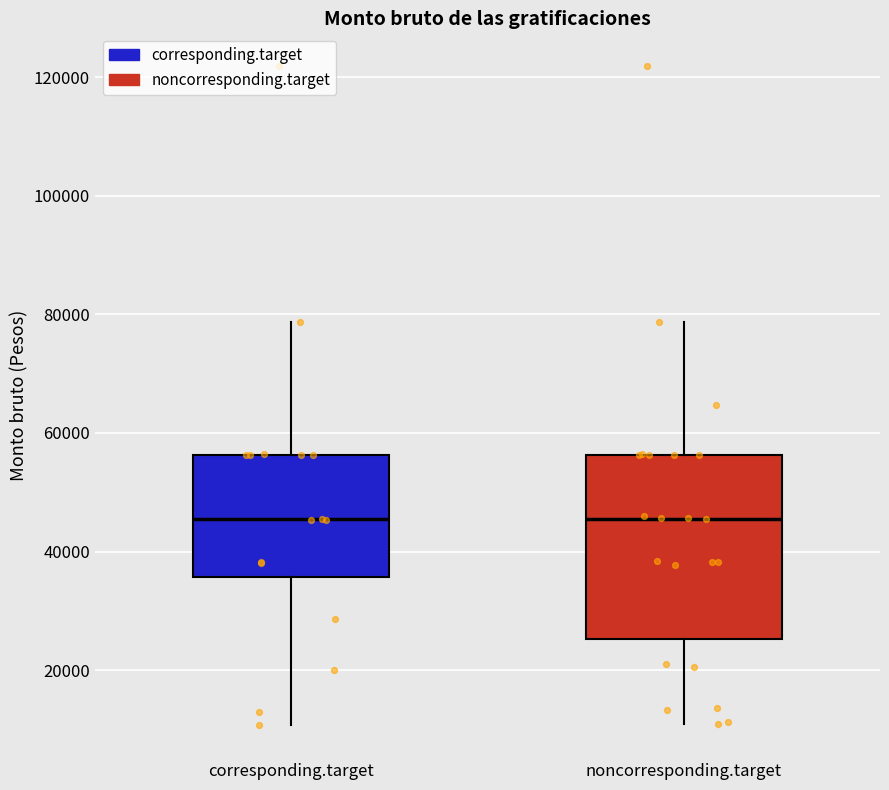

Which box is the tallest, from its lower edge to its upper edge?

noncorresponding.target